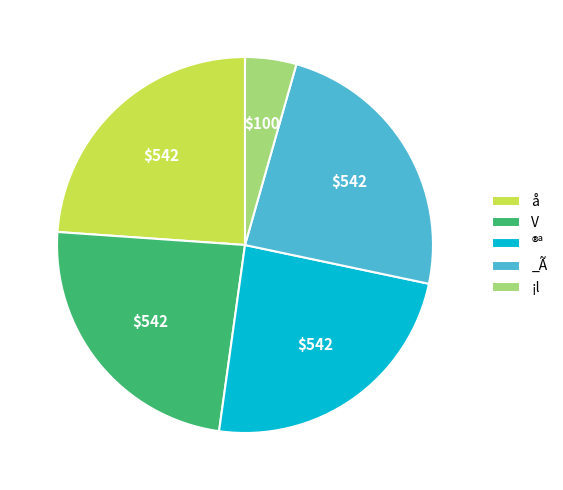

Combined, do ®ª and å account for over 50%?

No